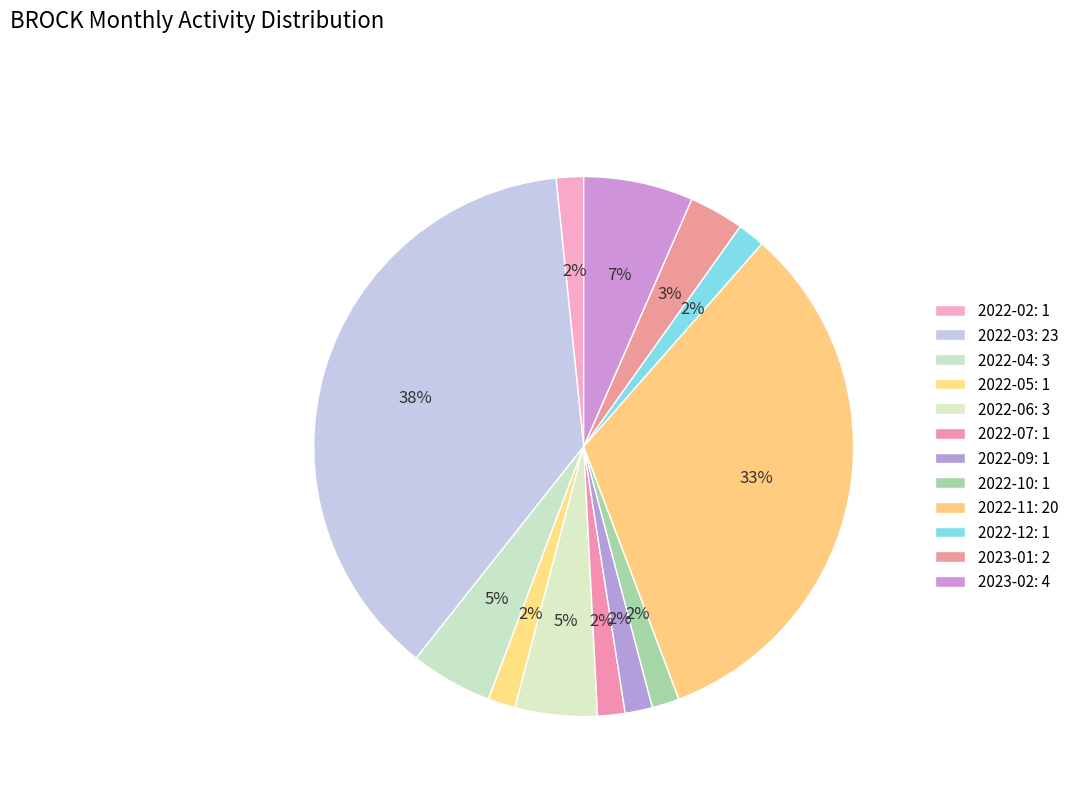

Count the number of slices in the pie.

12